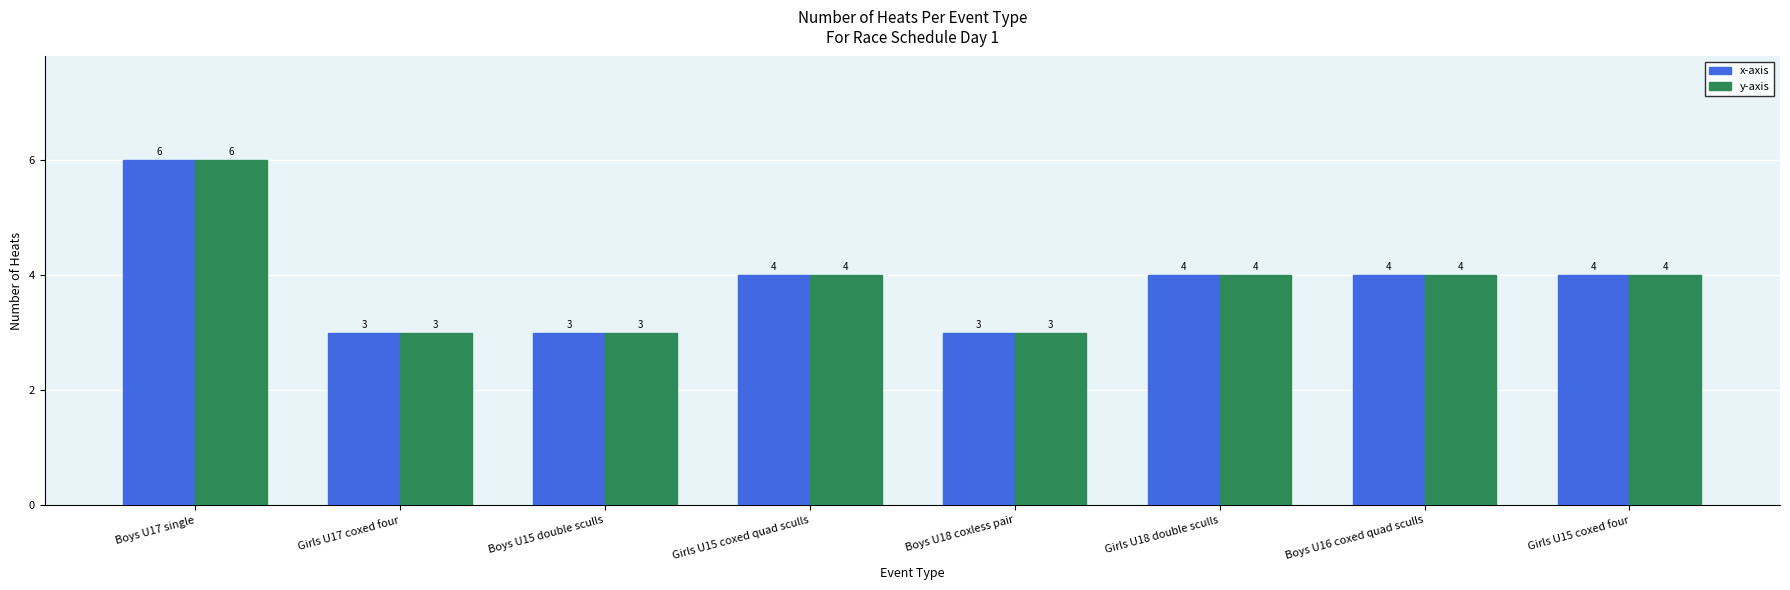

What is the difference between the maximum and second lowest values in the x-axis series?

3